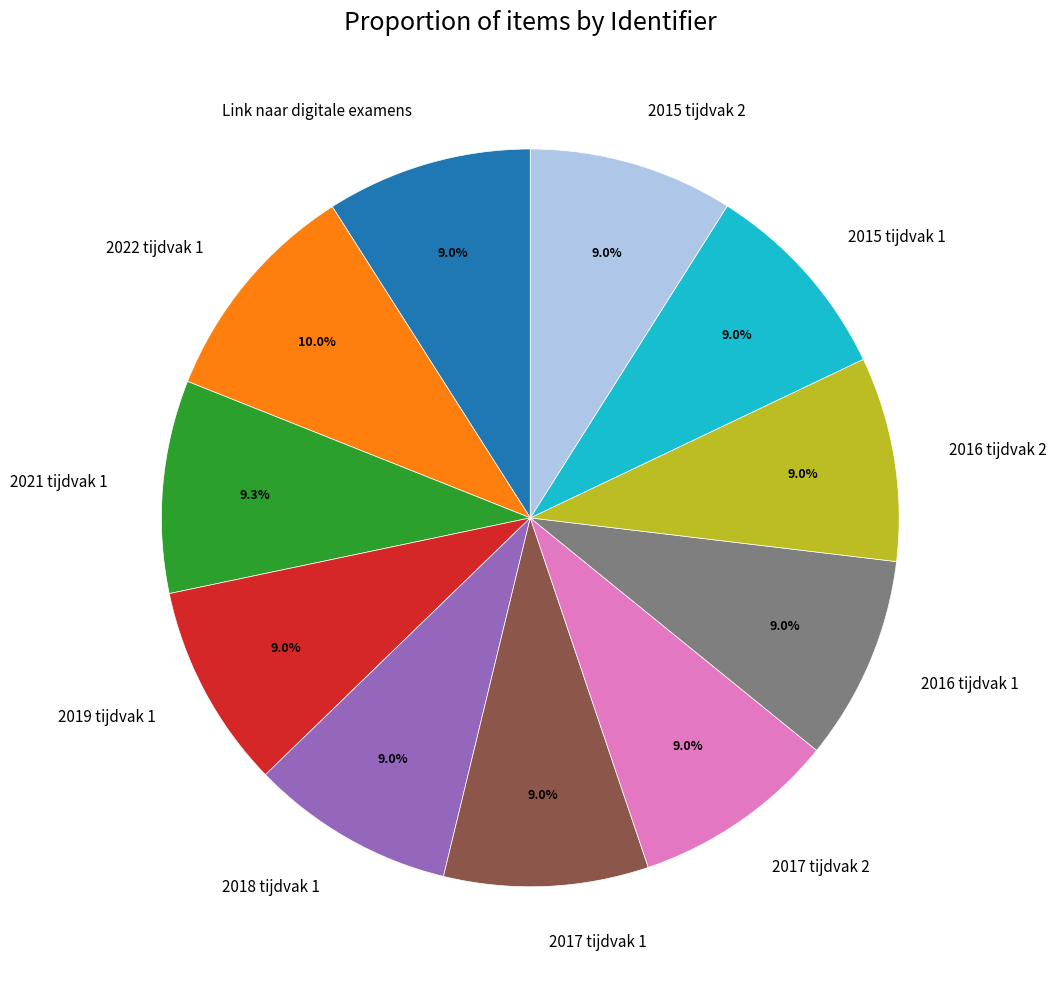

Does any single category account for the majority?

No